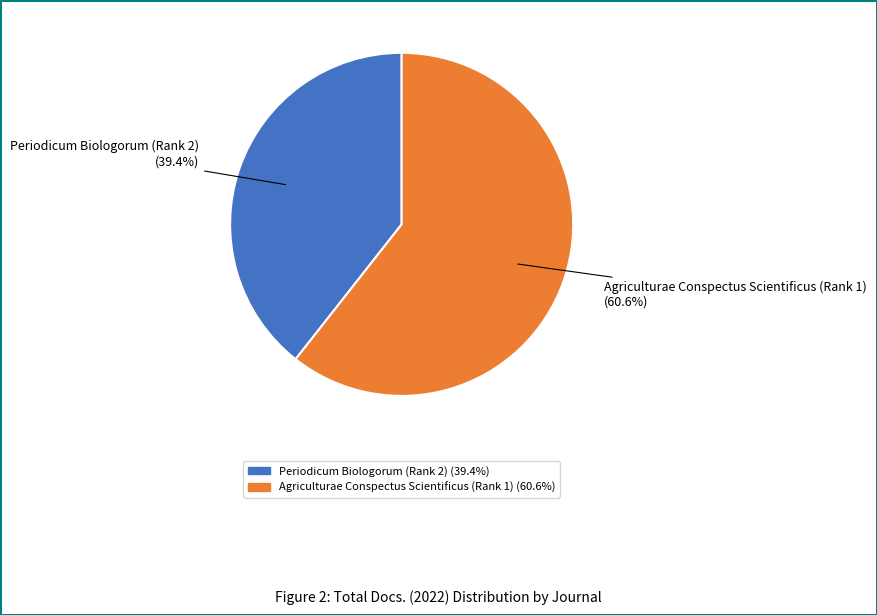

Is Agriculturae Conspectus Scientificus (Rank 1) the majority of the pie?

Yes